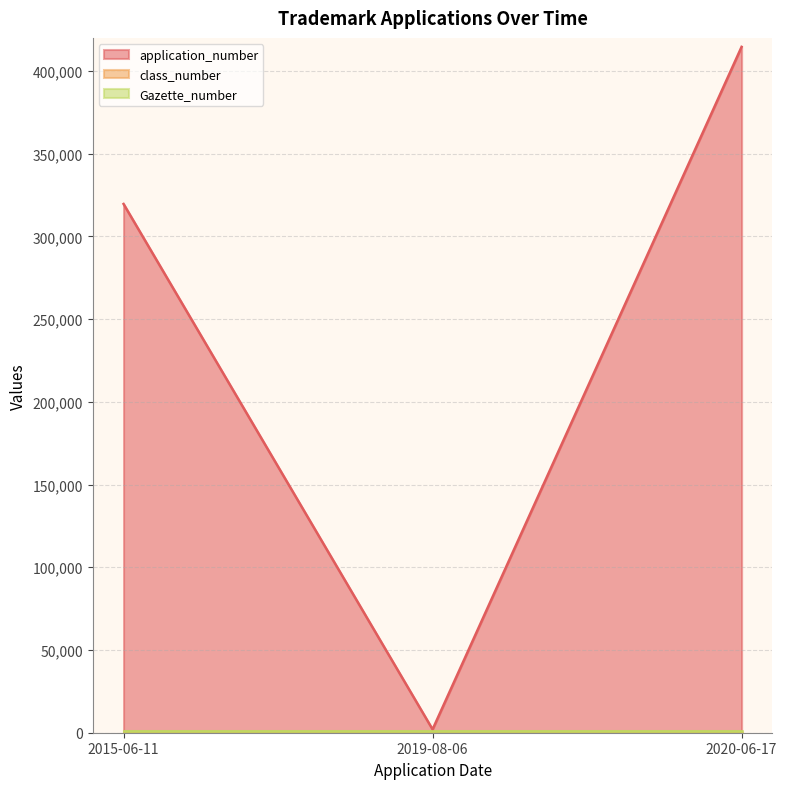

What is the total value across all series at 2019-08-06?

3030